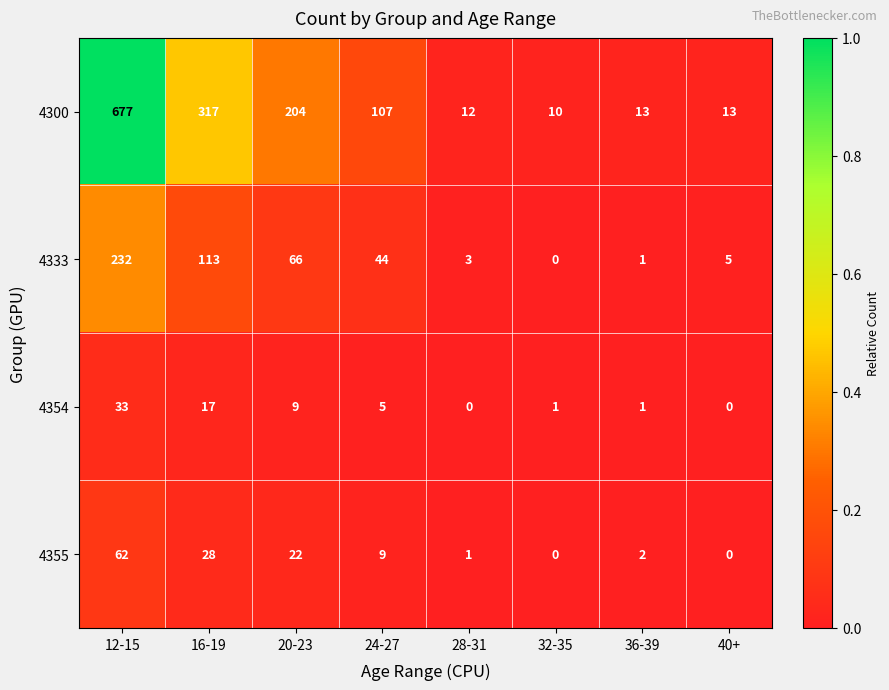

How many categories are shown in the chart?

8